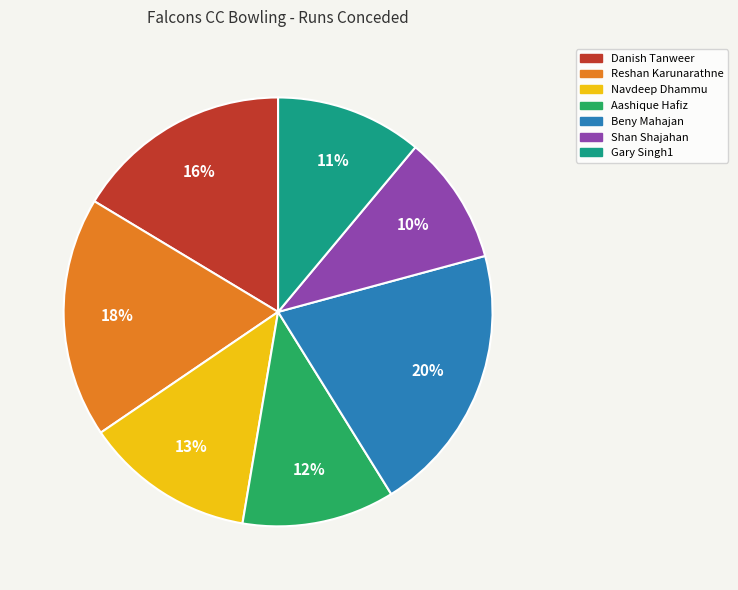

Does Shan Shajahan represent more than half of the total?

No